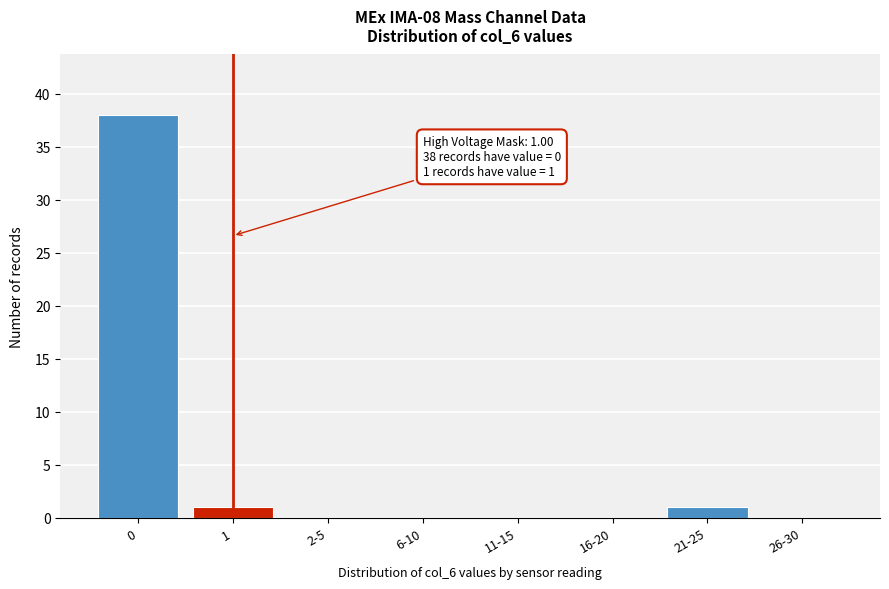

Reading left to right, list all the values displayed in this chart.

0=38	1=1	2-5=0	6-10=0	11-15=0	16-20=0	21-25=1	26-30=0